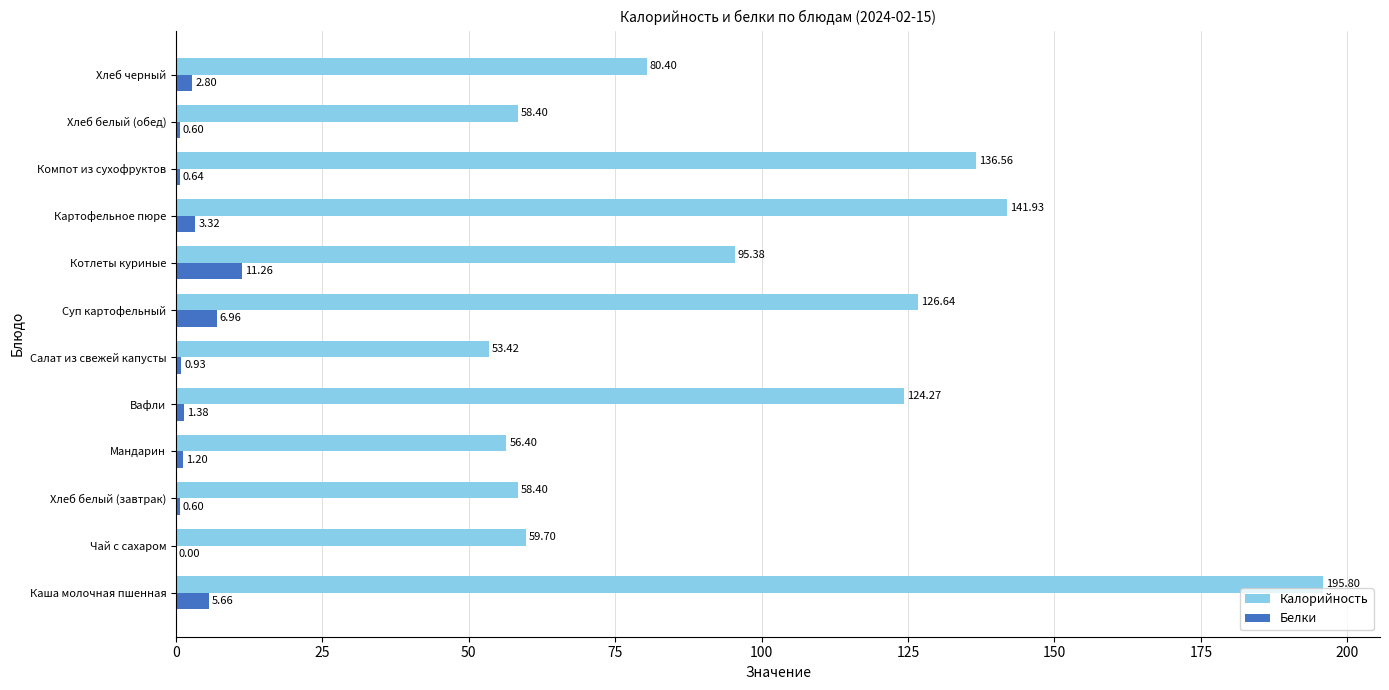

At which category is the sum across all series the highest?

Каша молочная пшенная